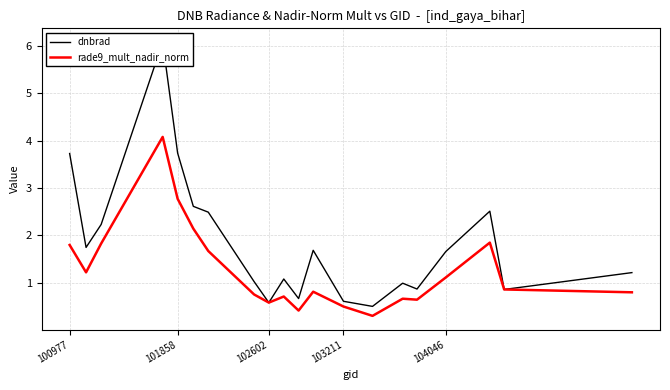

True or false: rade9_mult_nadir_norm has a value of 0.9 at 102602.

False